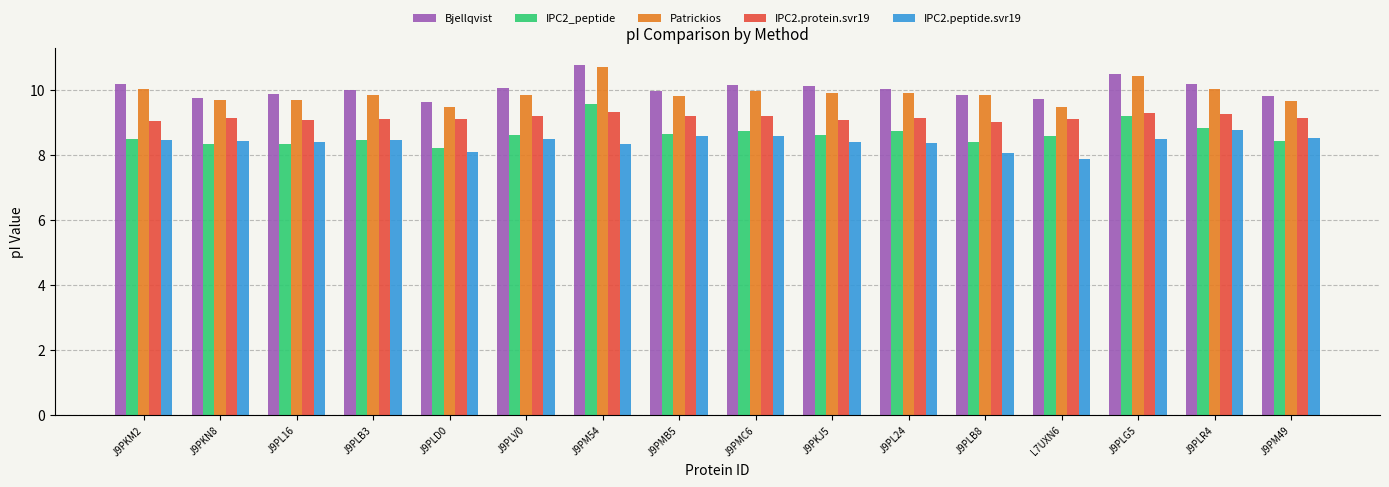

Which series changed the most between J9PL16 and J9PM54?

IPC2_peptide